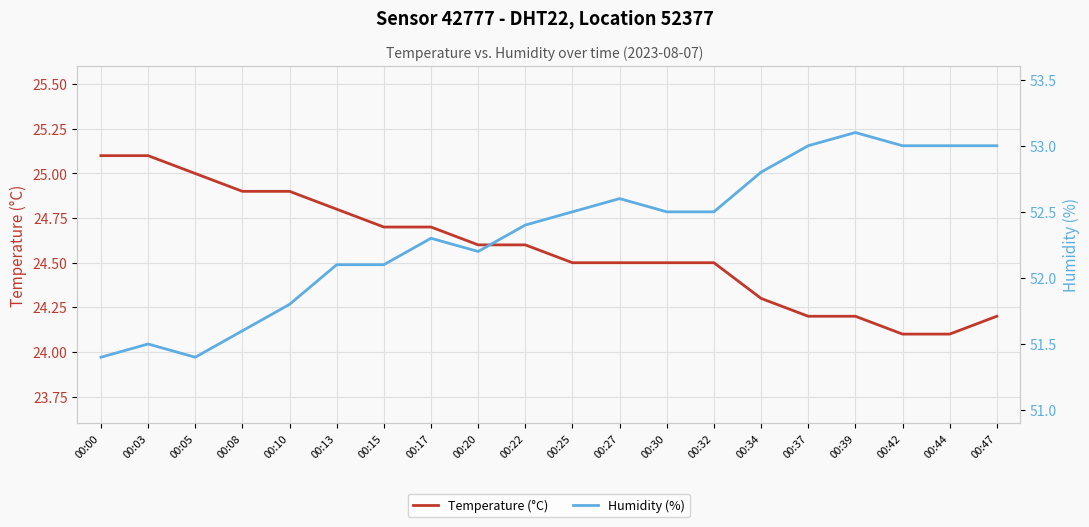

True or false: Humidity (%) and Temperature (°C) intersect in this chart.

False